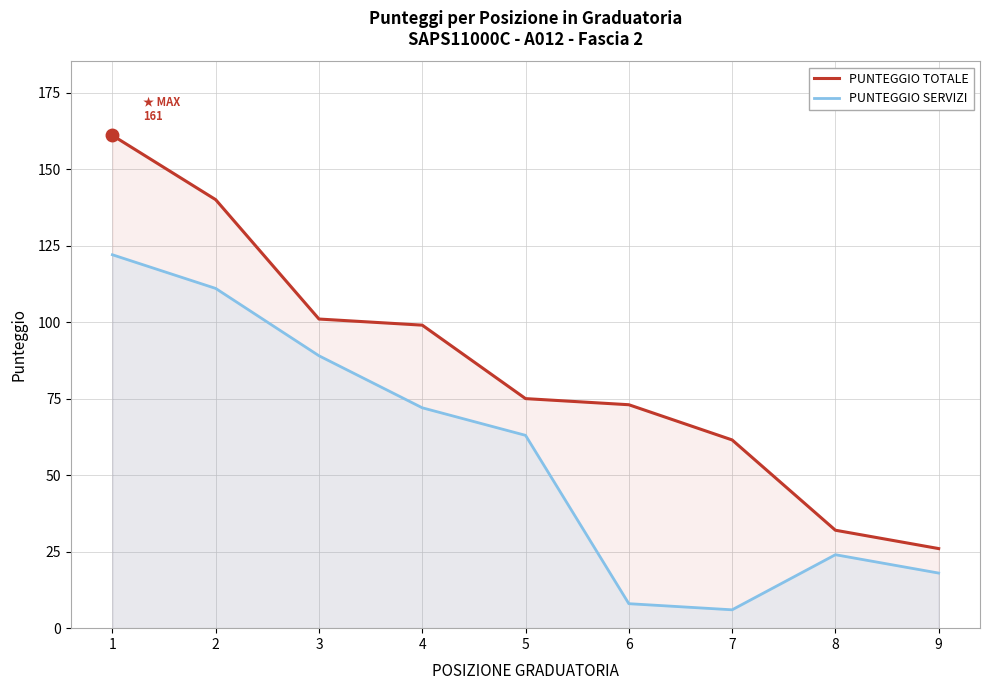

How many values in the PUNTEGGIO SERVIZI series are below 63?

4